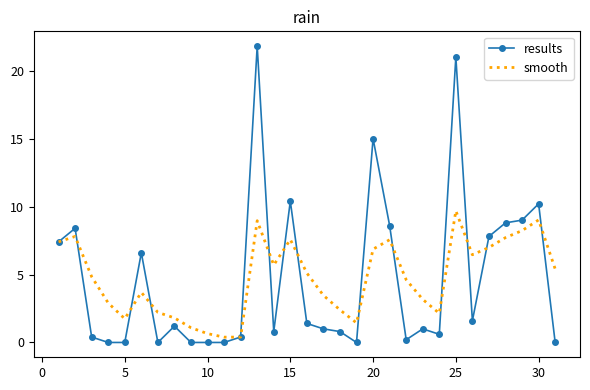

What is the maximum value for results?

21.8